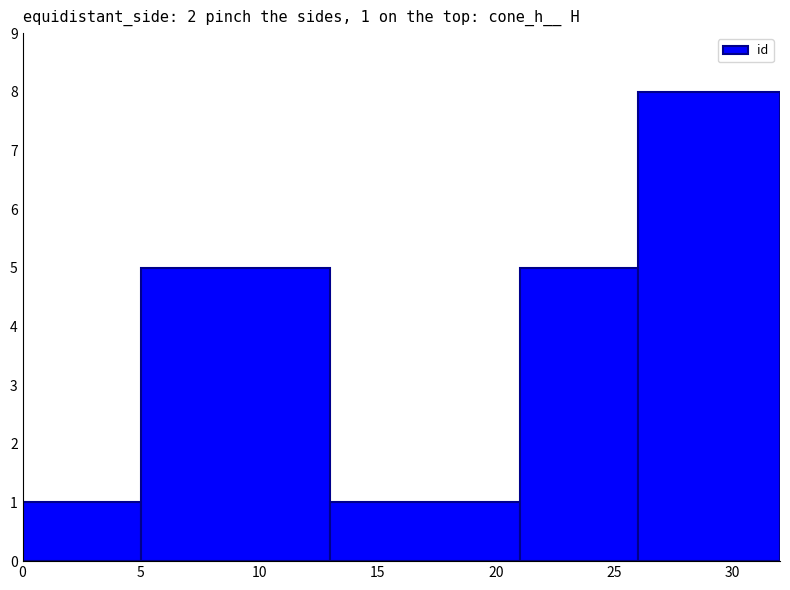

What is the difference between the second highest and second lowest values?

4